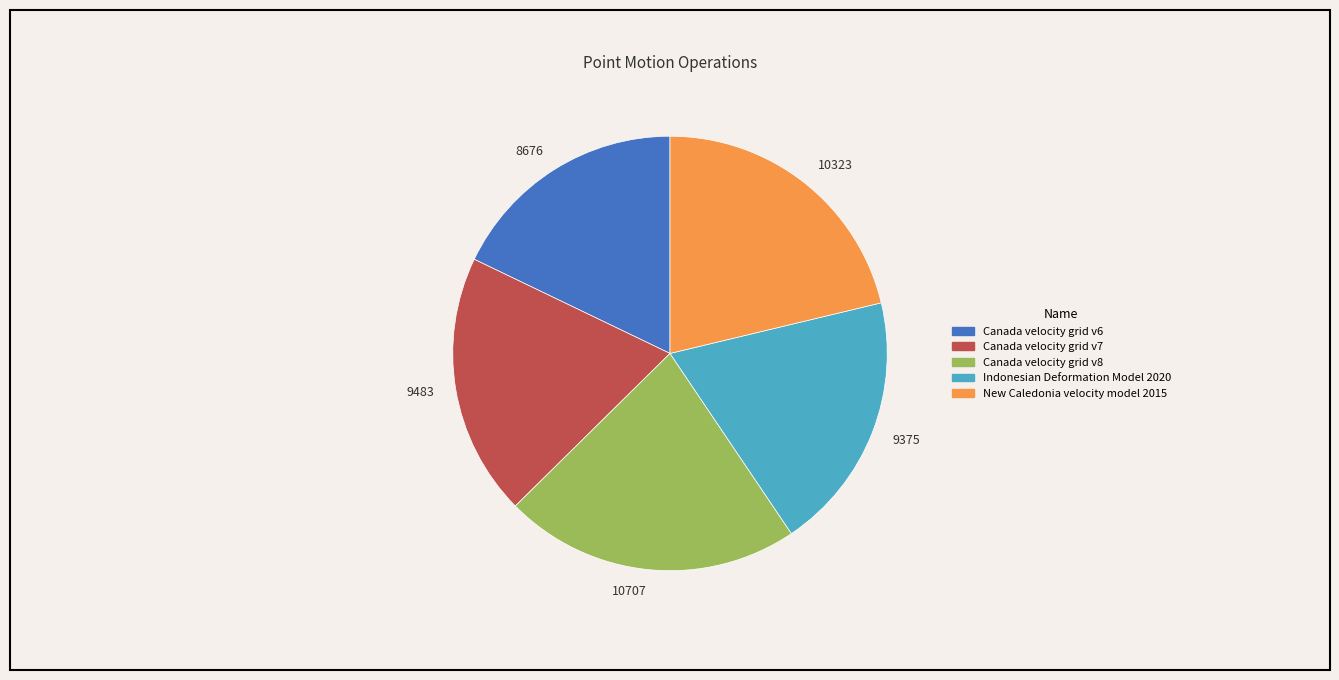

Is it true that 10707 is 29% of the pie?

False